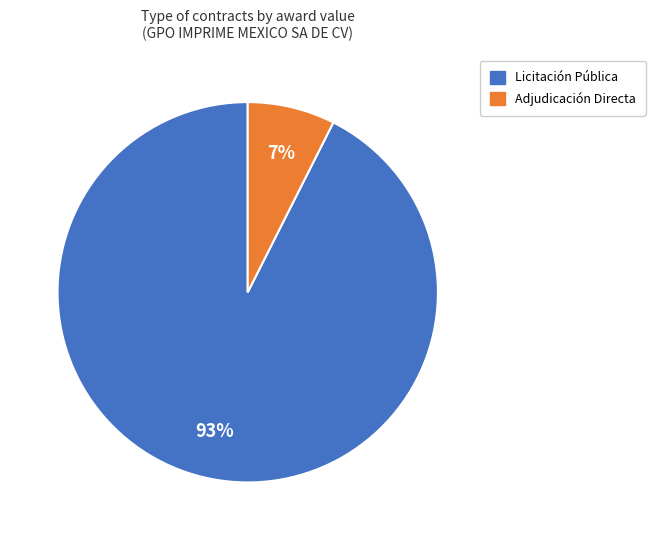

Is there a majority slice in this chart?

Yes